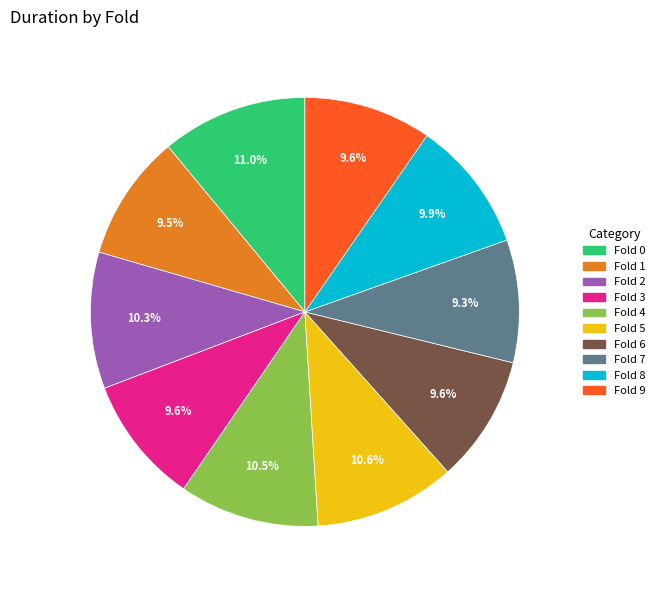

Is there a majority slice in this chart?

No